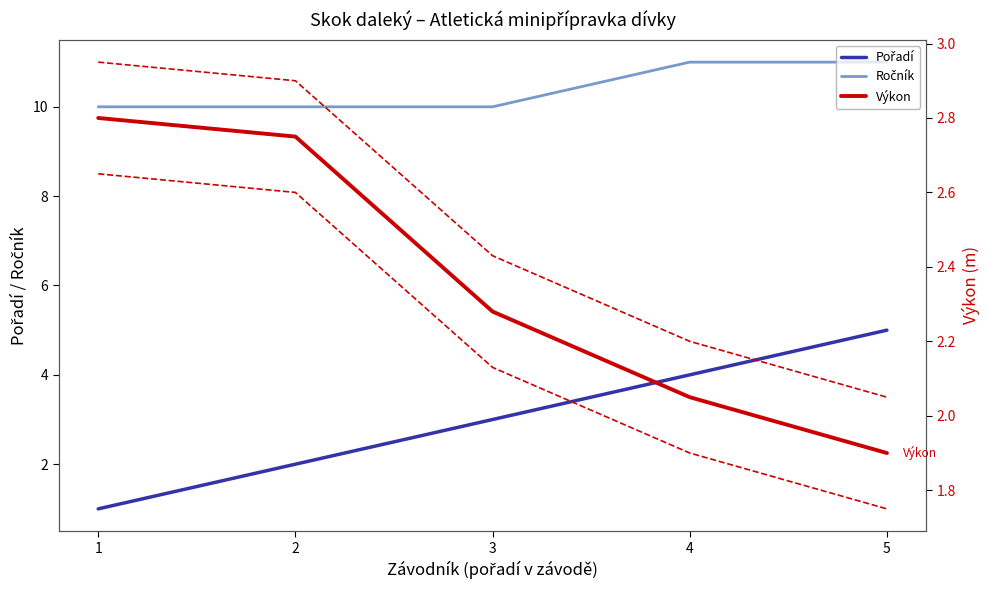

Between which two adjacent categories do Výkon and Pořadí first intersect?

2 and 3